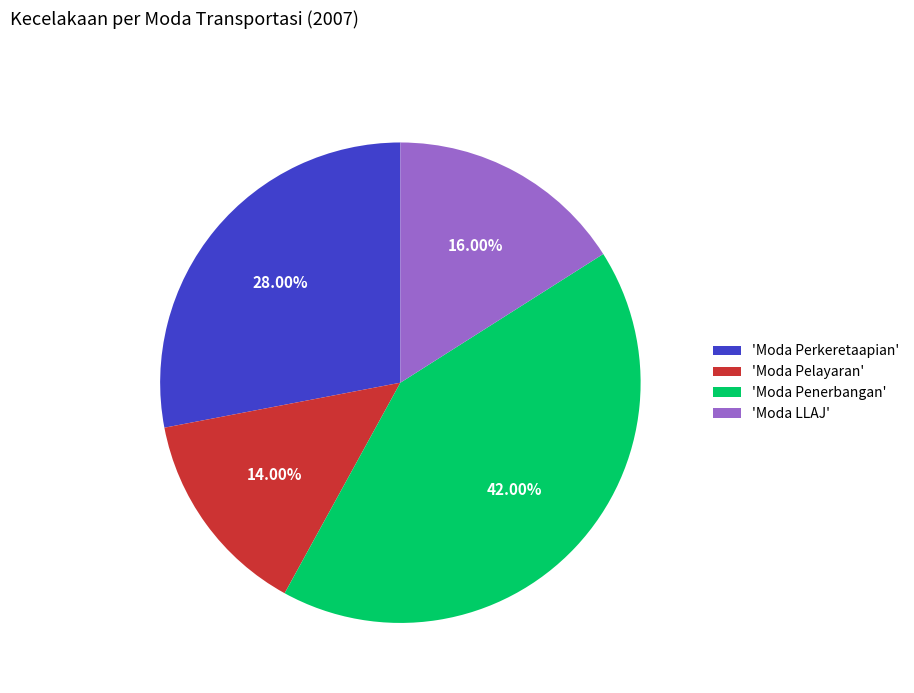

What is the smallest slice in the pie chart?

'Moda Pelayaran'